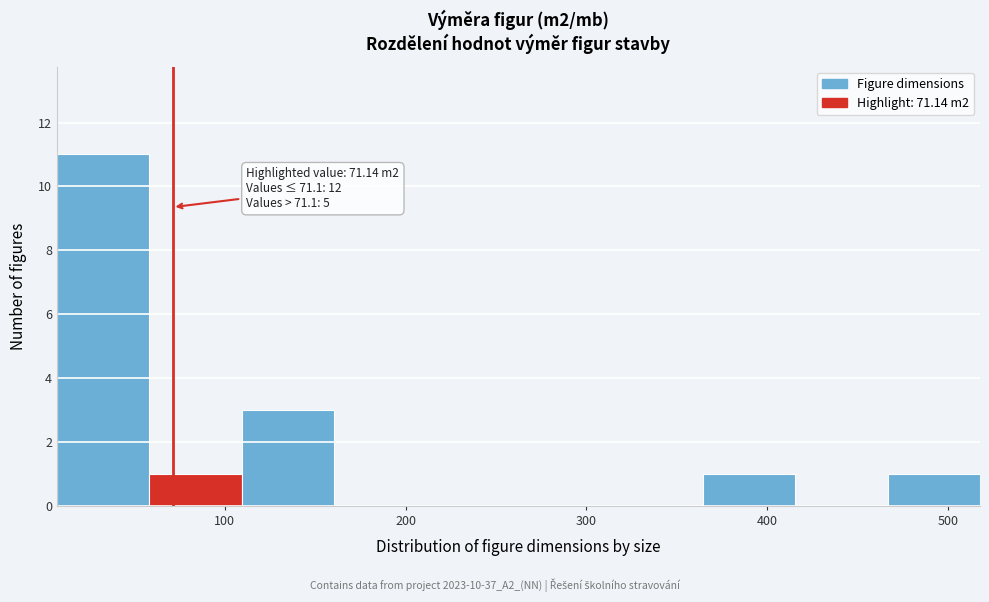

Over which range of the x-axis is the bar tallest?

10 to 60